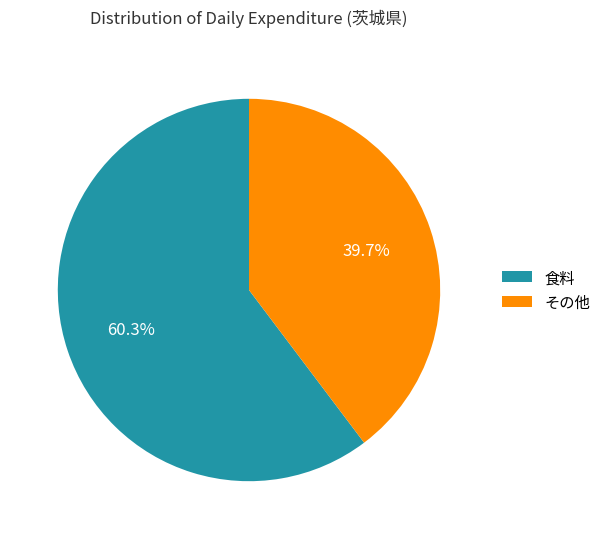

Approximately how many times larger is the value at その他 compared to 食料?

0.7